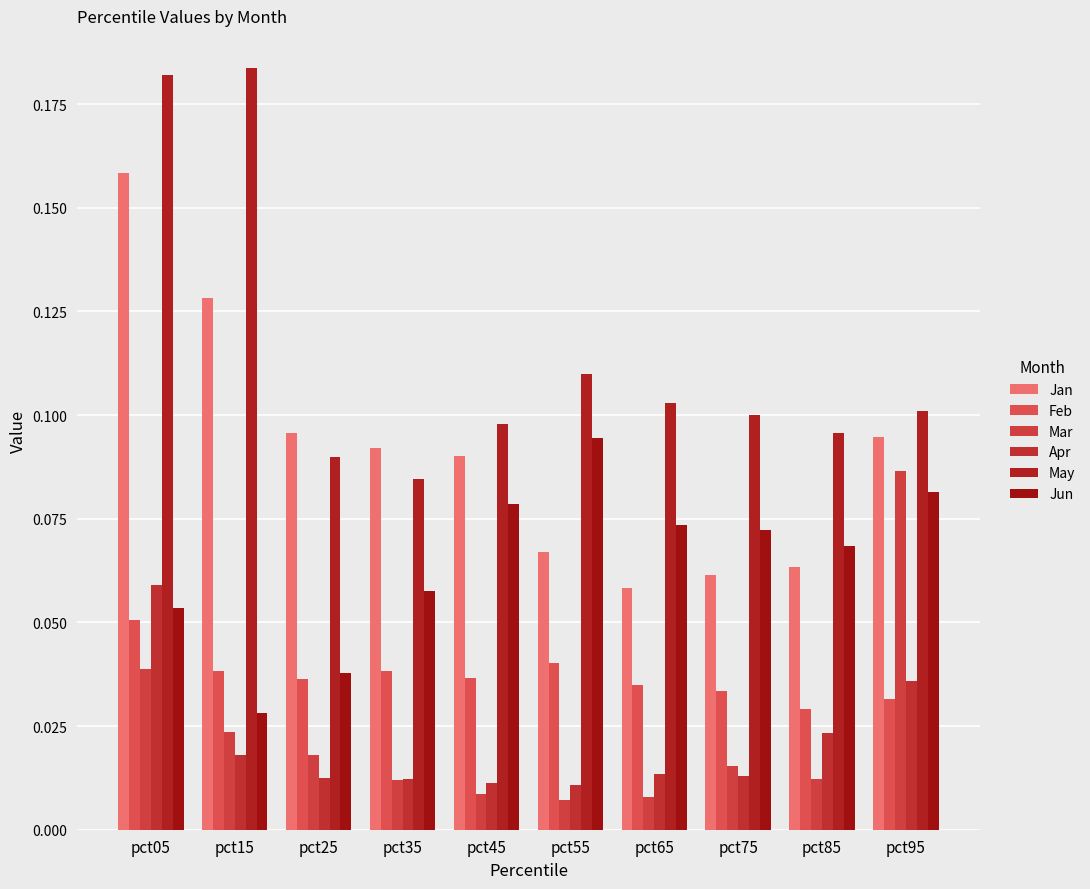

Reading right to left, transcribe all the data shown in this chart.

Jan: pct95=0.1	pct85=0.1	pct75=0.1	pct65=0.1	pct55=0.1	pct45=0.1	pct35=0.1	pct25=0.1	pct15=0.1	pct05=0.2
Feb: pct95=0.0	pct85=0.0	pct75=0.0	pct65=0.0	pct55=0.0	pct45=0.0	pct35=0.0	pct25=0.0	pct15=0.0	pct05=0.1
Mar: pct95=0.1	pct85=0.0	pct75=0.0	pct65=0.0	pct55=0.0	pct45=0.0	pct35=0.0	pct25=0.0	pct15=0.0	pct05=0.0
Apr: pct95=0.0	pct85=0.0	pct75=0.0	pct65=0.0	pct55=0.0	pct45=0.0	pct35=0.0	pct25=0.0	pct15=0.0	pct05=0.1
May: pct95=0.1	pct85=0.1	pct75=0.1	pct65=0.1	pct55=0.1	pct45=0.1	pct35=0.1	pct25=0.1	pct15=0.2	pct05=0.2
Jun: pct95=0.1	pct85=0.1	pct75=0.1	pct65=0.1	pct55=0.1	pct45=0.1	pct35=0.1	pct25=0.0	pct15=0.0	pct05=0.1